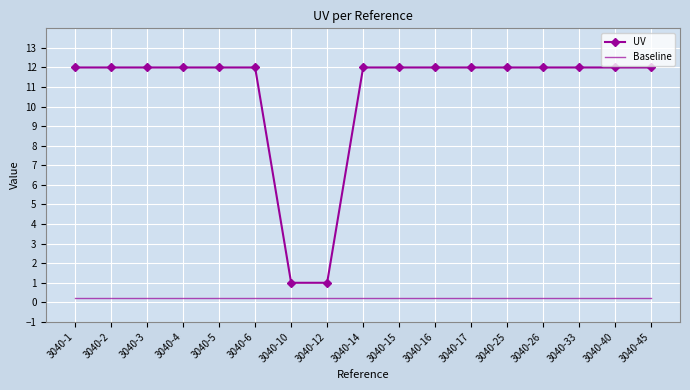

Reading left to right, list all the values displayed in this chart.

UV: 3040-1=12.0	3040-2=12.0	3040-3=12.0	3040-4=12.0	3040-5=12.0	3040-6=12.0	3040-10=1.0	3040-12=1.0	3040-14=12.0	3040-15=12.0	3040-16=12.0	3040-17=12.0	3040-25=12.0	3040-26=12.0	3040-33=12.0	3040-40=12.0	3040-45=12.0
Baseline: 3040-1=0.2	3040-2=0.2	3040-3=0.2	3040-4=0.2	3040-5=0.2	3040-6=0.2	3040-10=0.2	3040-12=0.2	3040-14=0.2	3040-15=0.2	3040-16=0.2	3040-17=0.2	3040-25=0.2	3040-26=0.2	3040-33=0.2	3040-40=0.2	3040-45=0.2